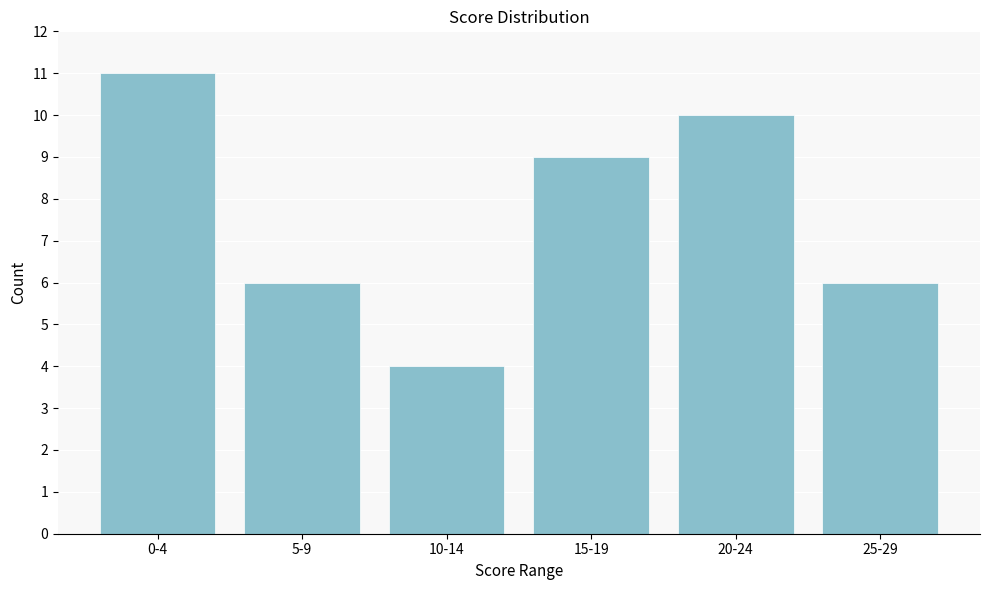

Reading left to right, extract all data points from this chart.

11	6	4	9	10	6